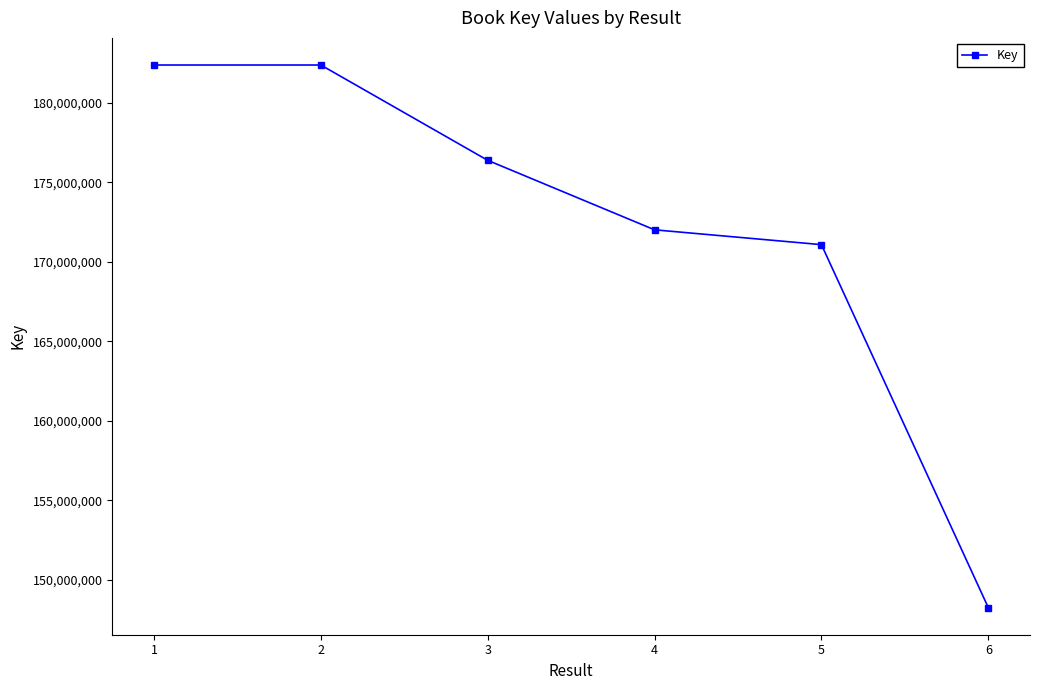

What is the value of the 4th point from the left?

172007696